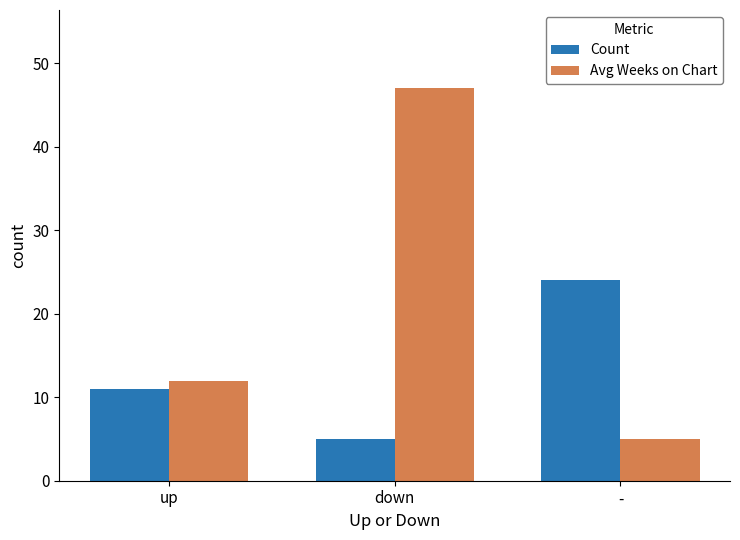

Count the number of data series in this chart.

2